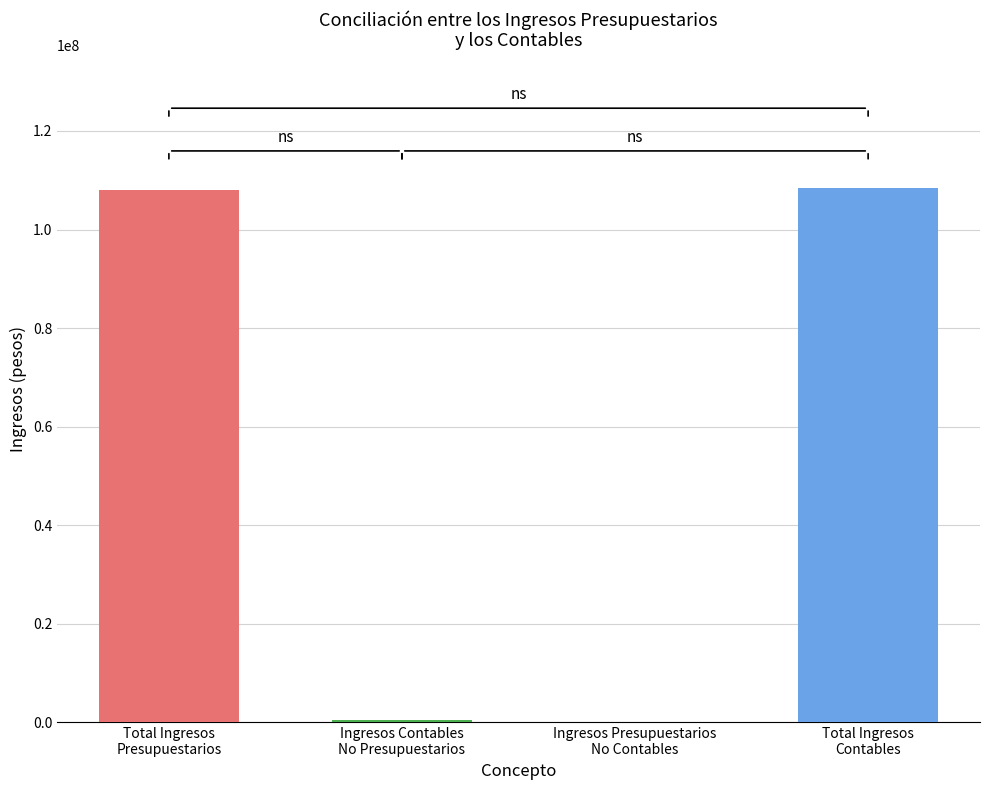

The value at Total Ingresos
Presupuestarios is 107957378.0. True or false?

True